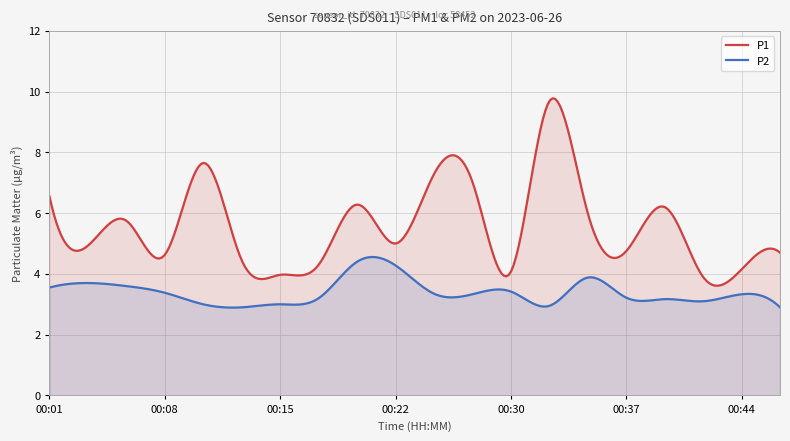

What is the difference between the P1 values at 00:05 and 00:27?

1.3